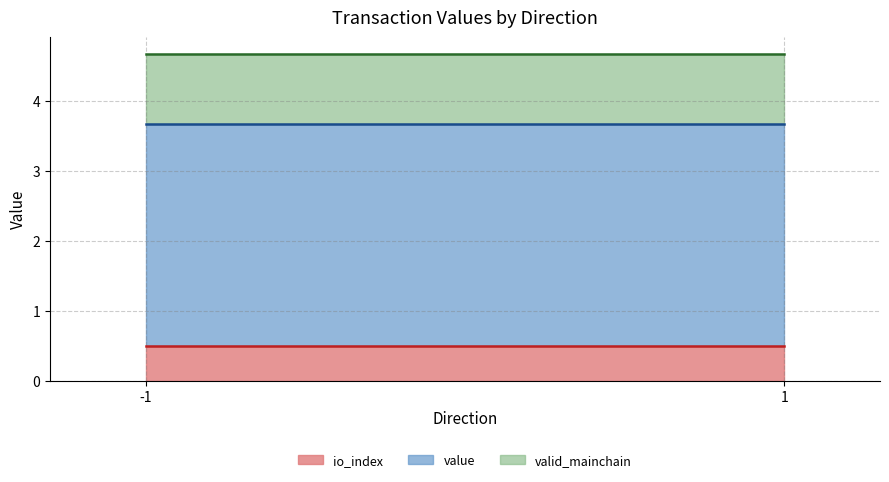

Is it true that io_index equals 0.7 at -1?

False